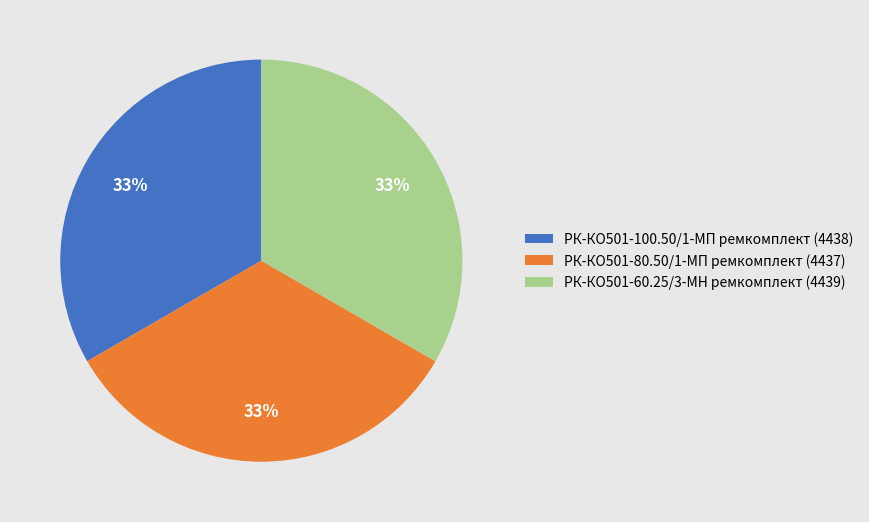

To the nearest percent, what is the combined percentage of РК-КО501-80.50/1-МП ремкомплект and РК-КО501-100.50/1-МП ремкомплект?

67%